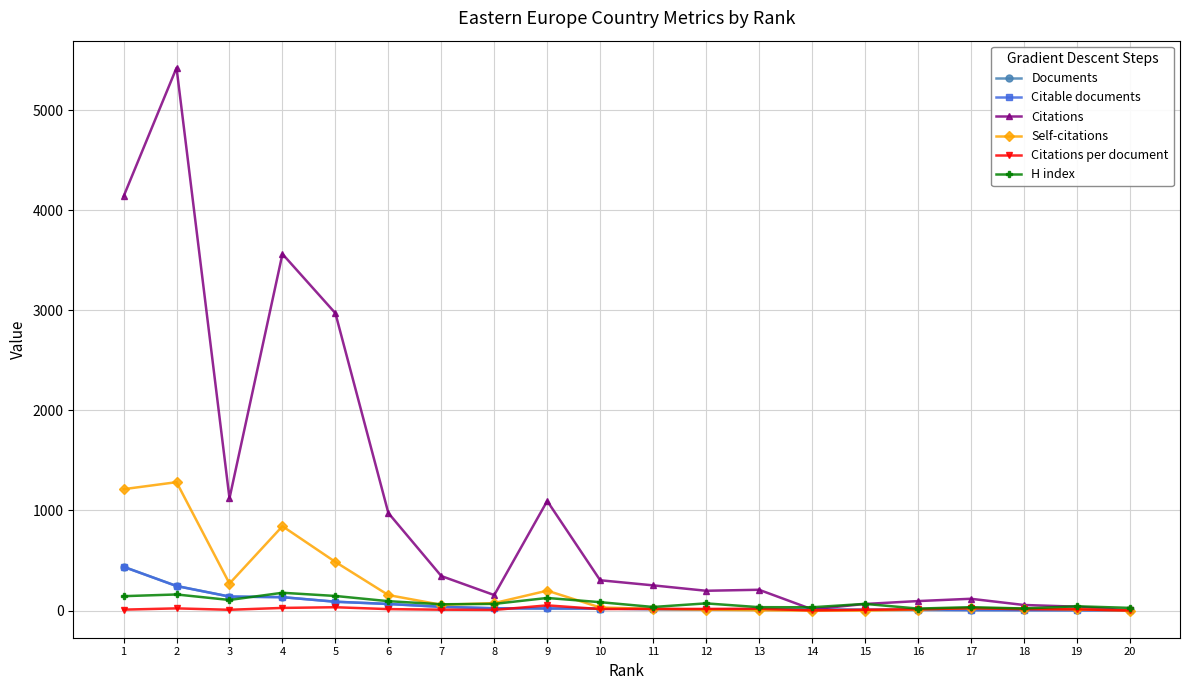

Which series has the widest spread of values?

Citations